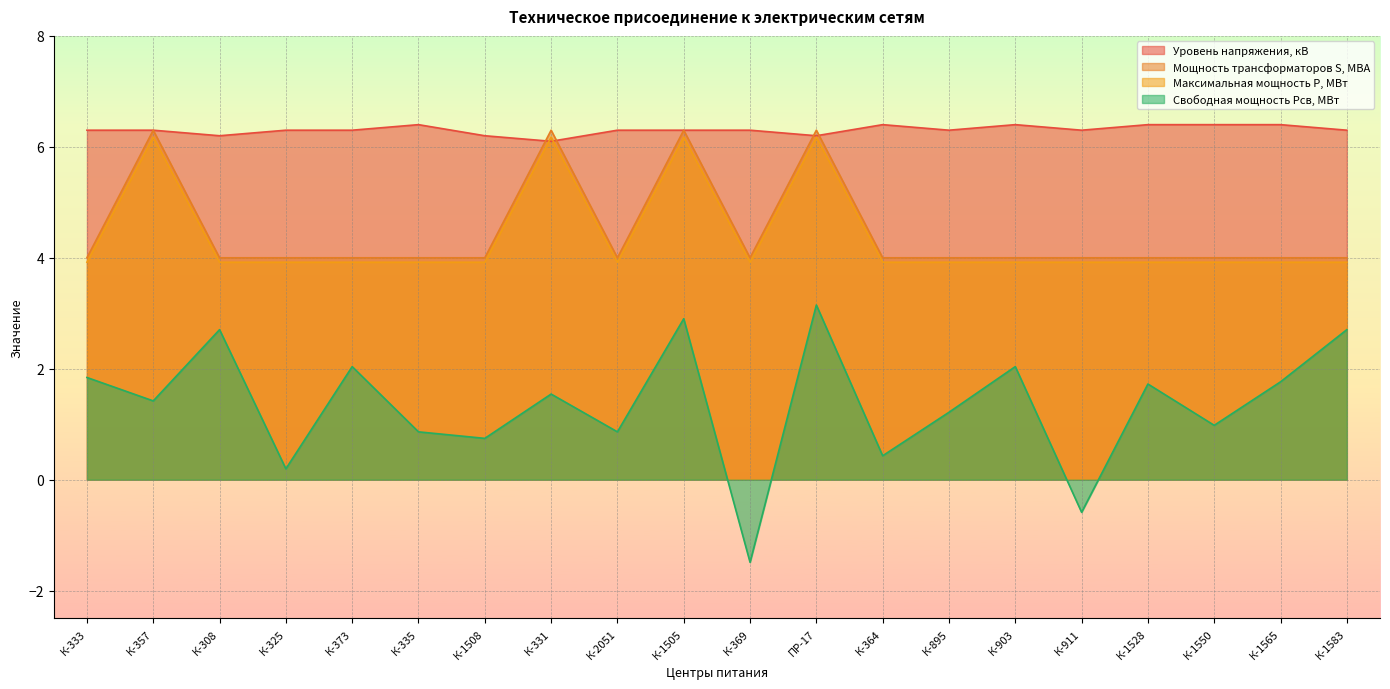

What position from the right is К-308?

18